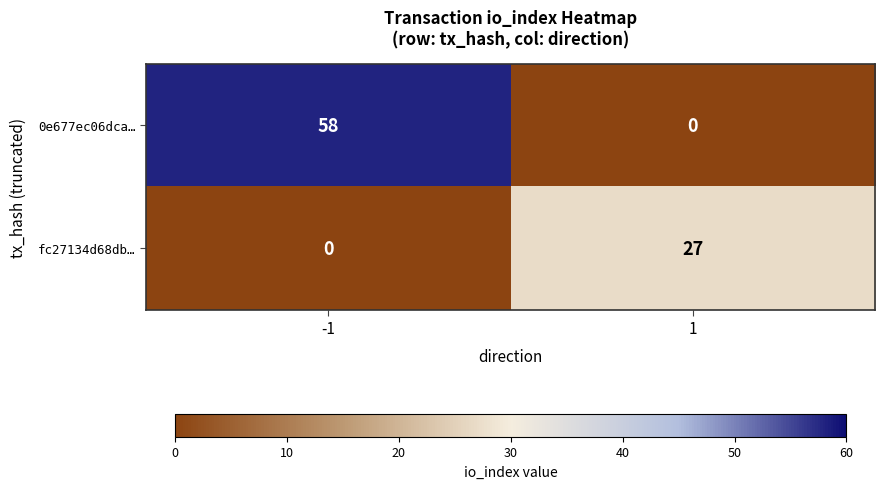

What is the sum of all fc27134d68db… values?

27